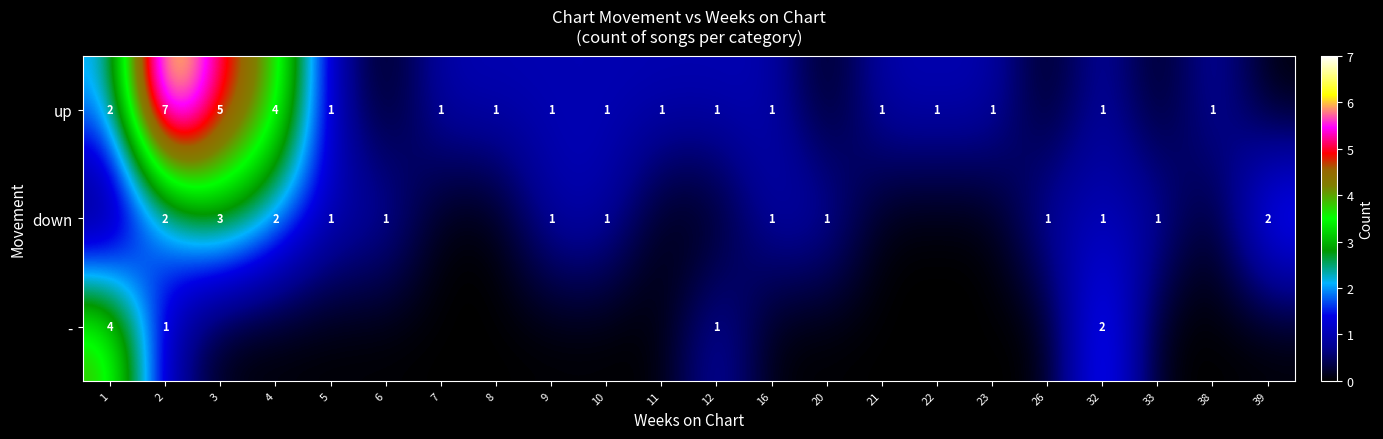

What is the difference between the - values at 1 and 2?

3